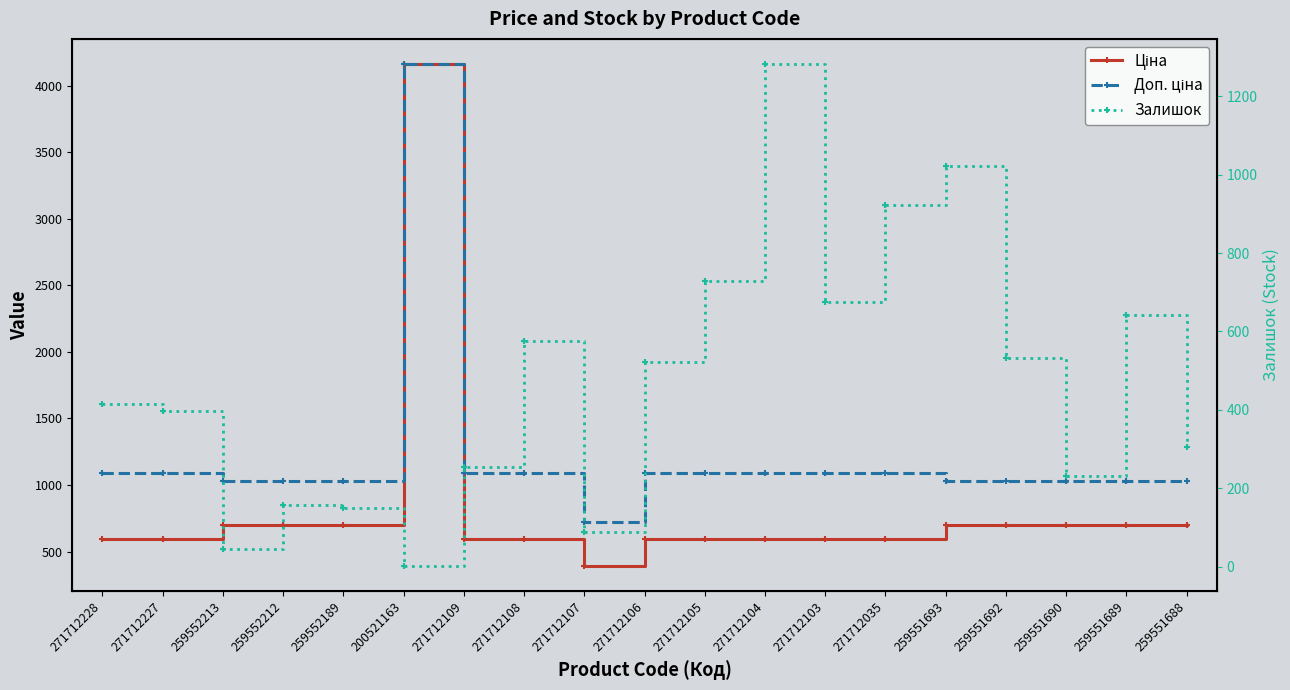

Where is the first local minimum for Залишок?

259552213